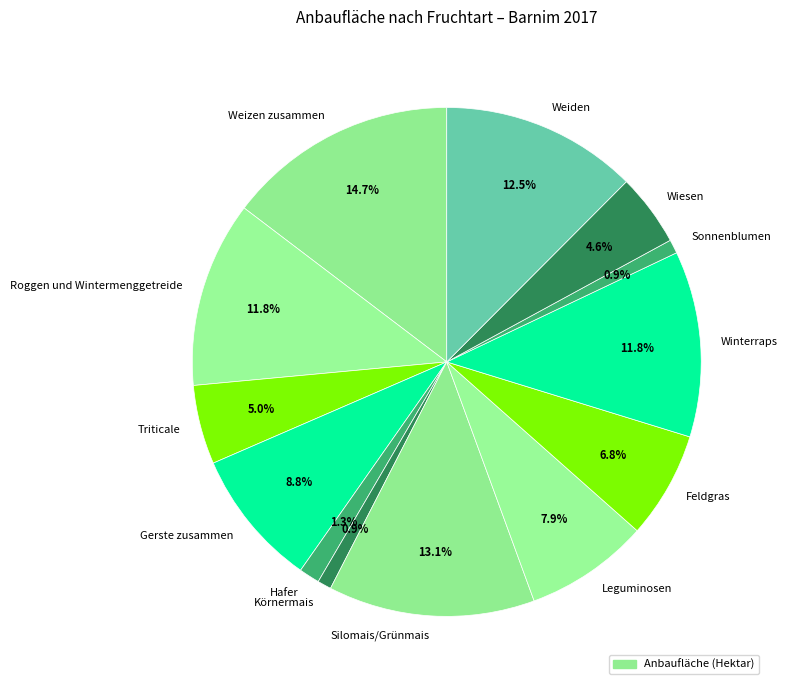

Which category has the biggest portion of the pie?

Weizen zusammen